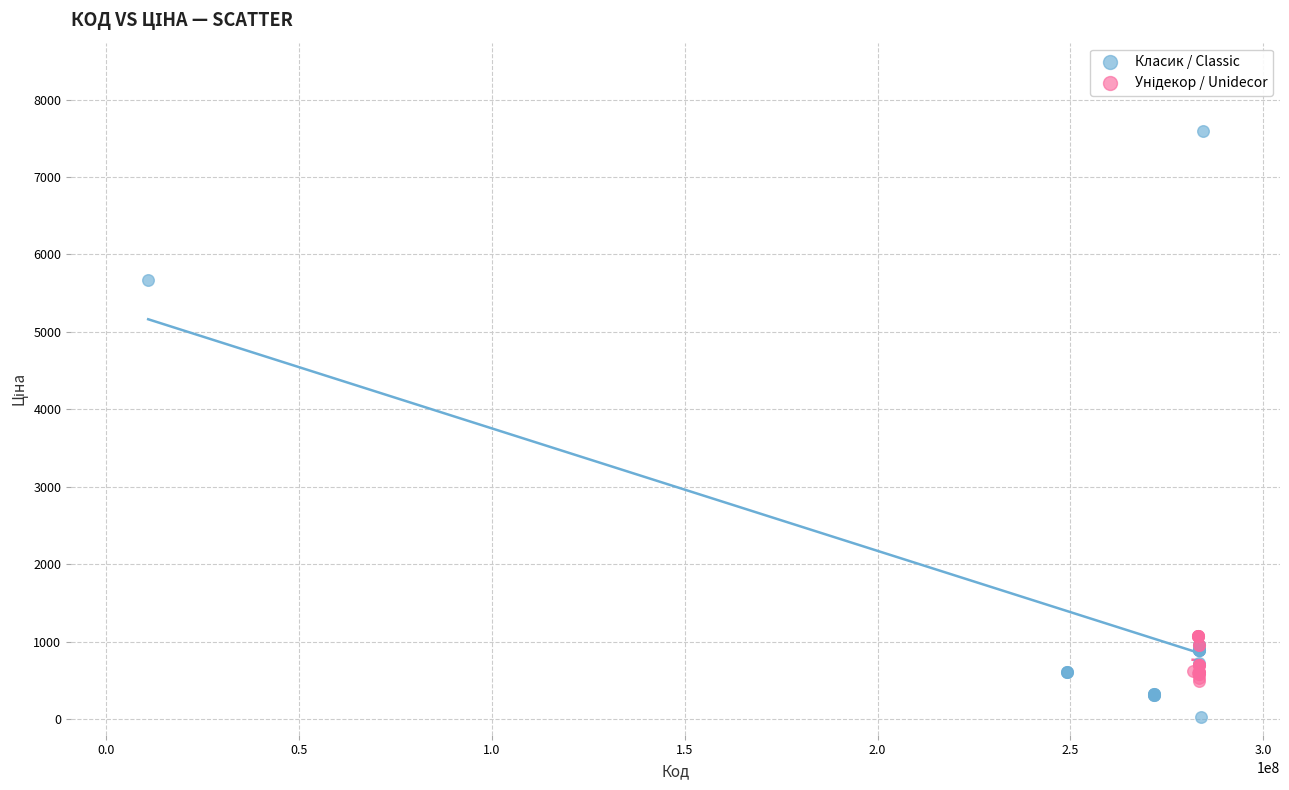

Which series reaches the minimum Y coordinate?

Класик / Classic